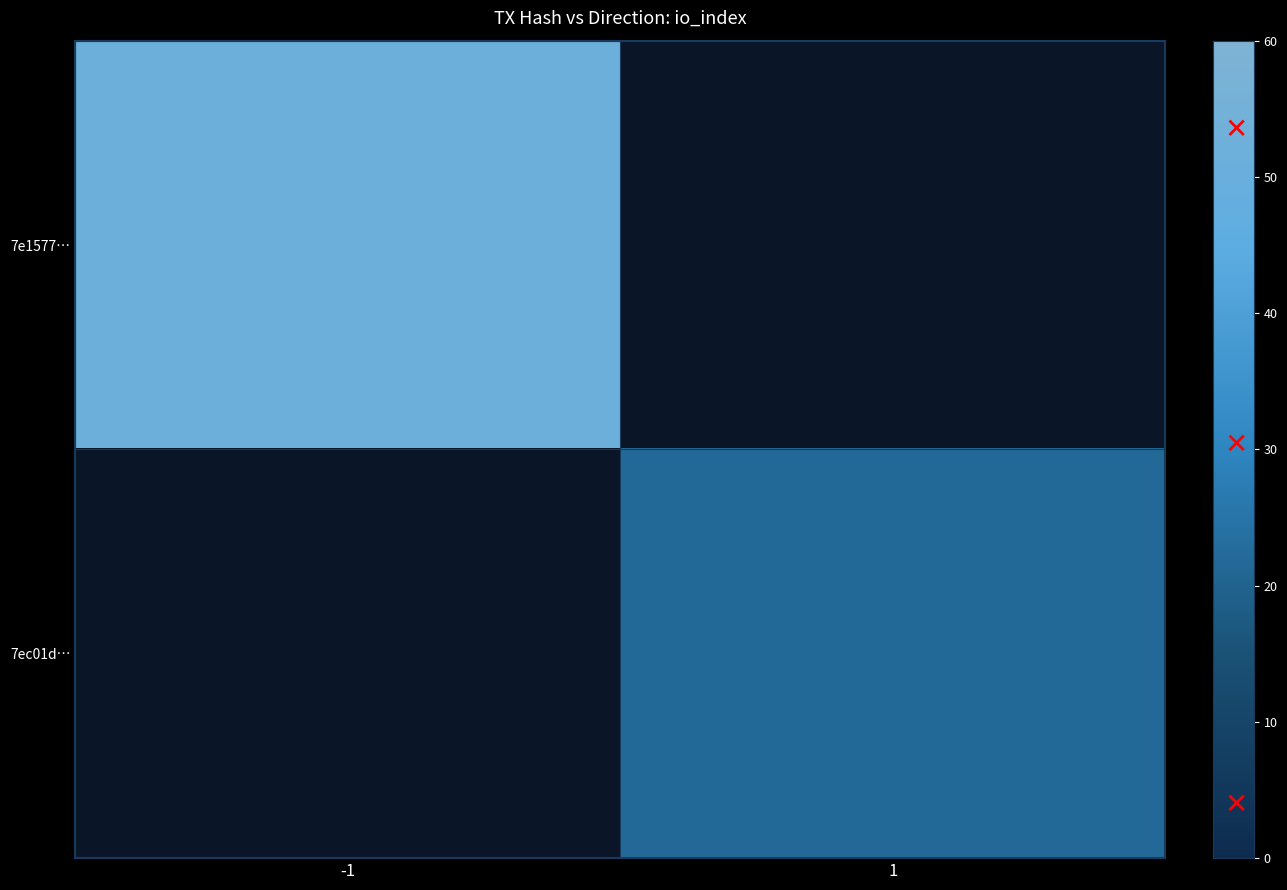

How many values in 7e1577… are above zero?

1